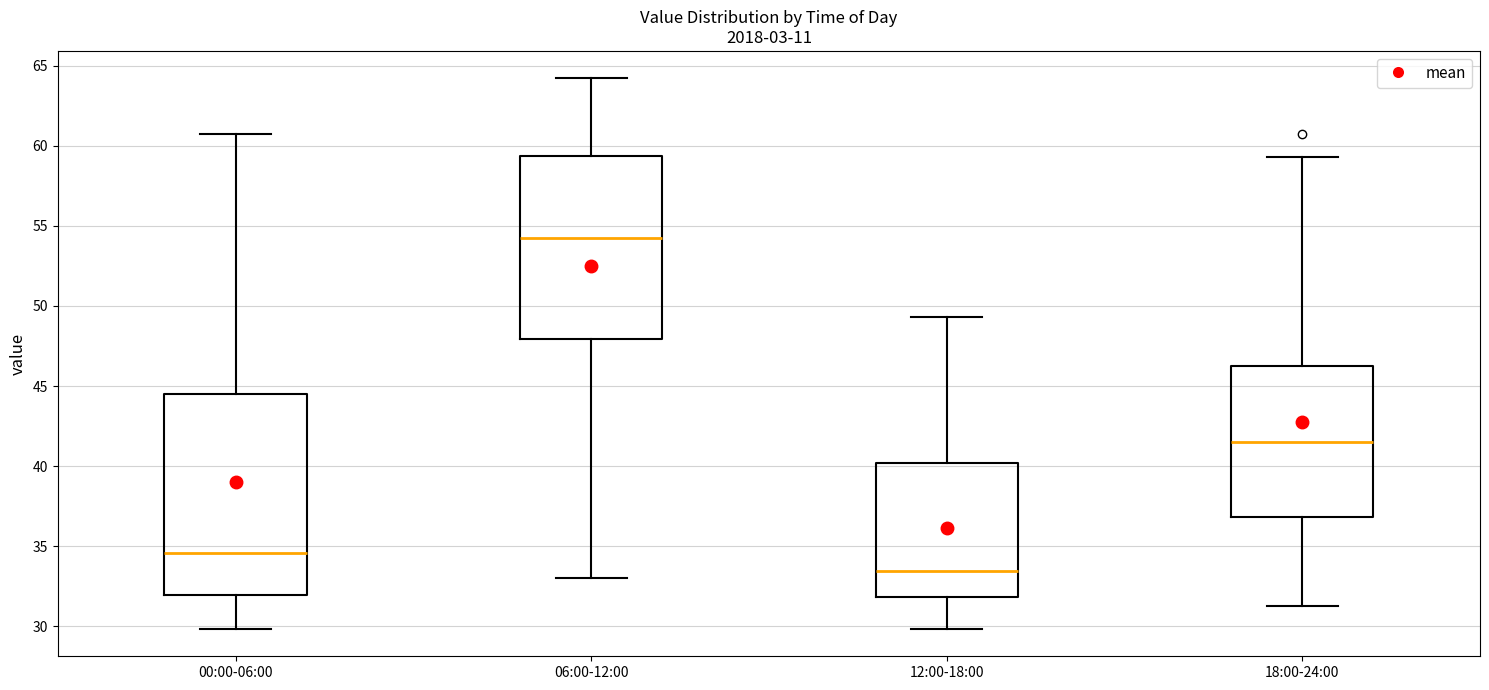

Which box has the lowest median line?

12:00-18:00